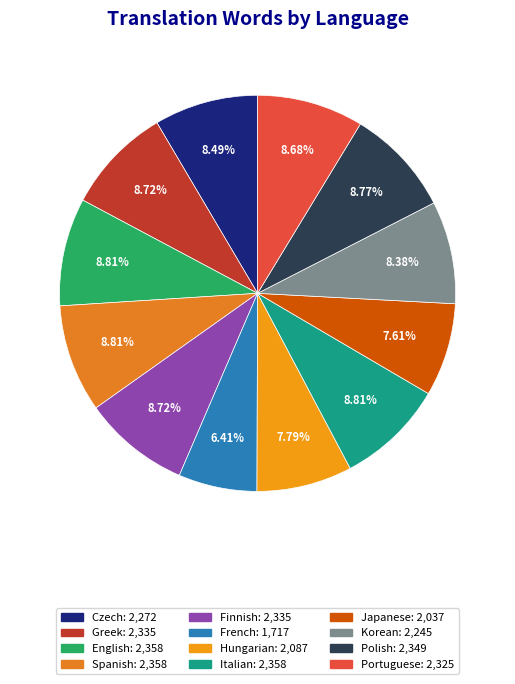

The Spanish slice represents 17% of the pie. True or false?

False